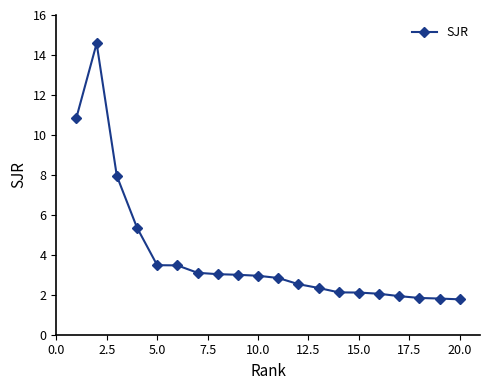

What is the minimum value shown in the chart?

1.8